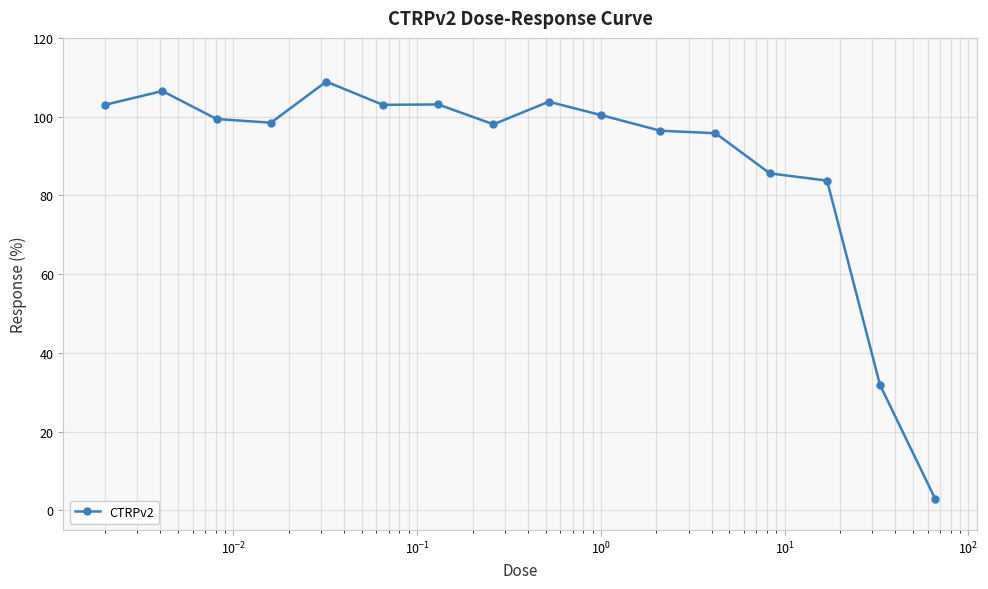

What is the maximum value shown in the chart?

108.9